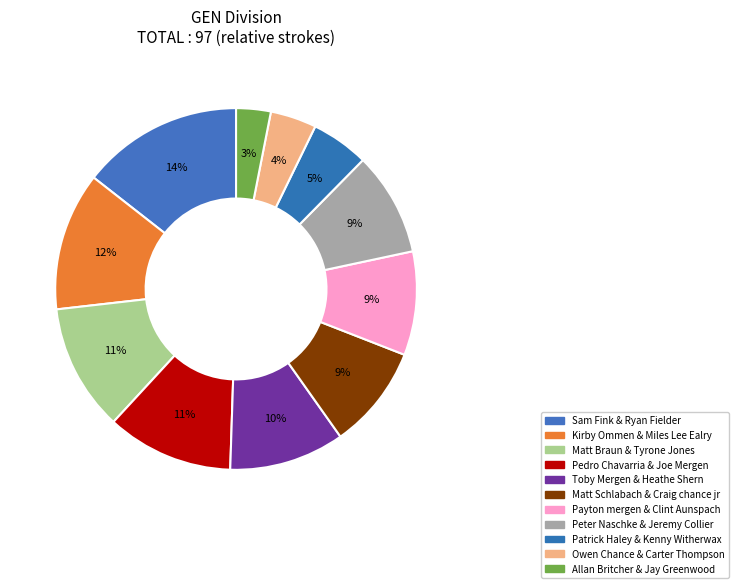

To the nearest percent, what is the difference between the Patrick Haley & Kenny Witherwax and Pedro Chavarria & Joe Mergen slice percentages?

6%